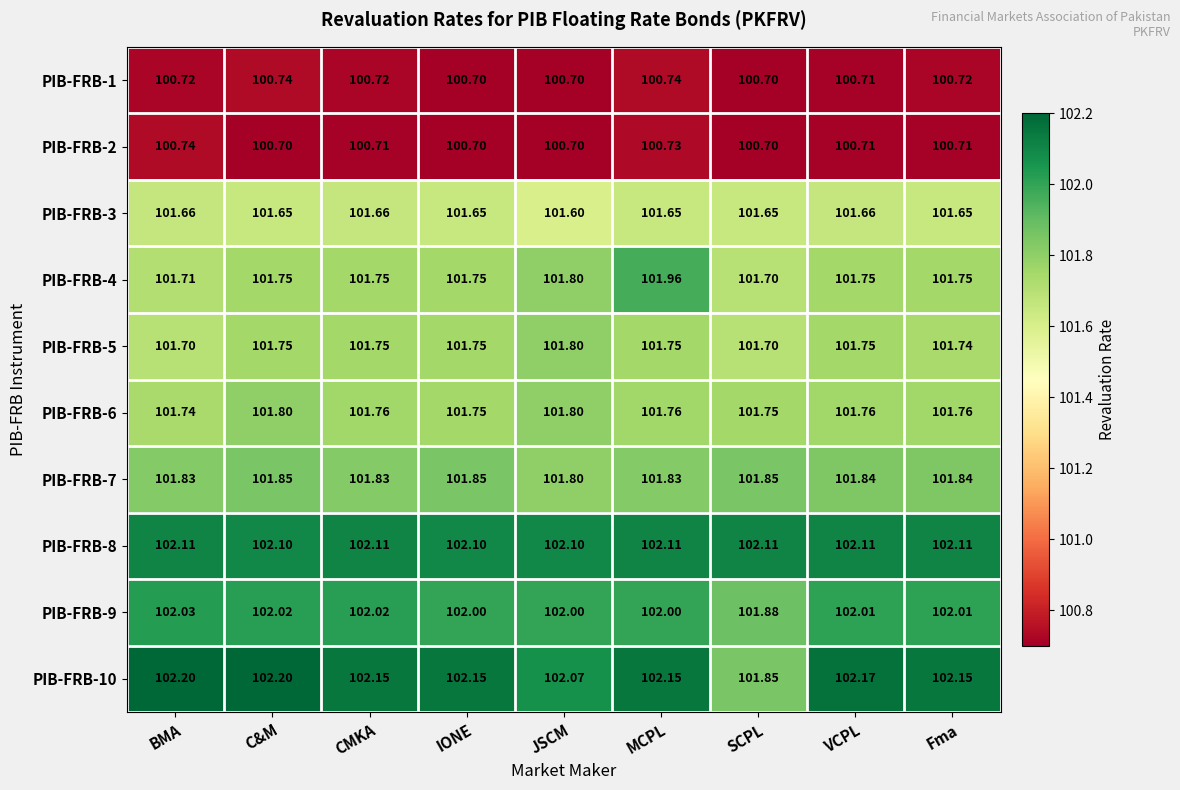

Where does the PIB-FRB-10 series first go above 102?

BMA